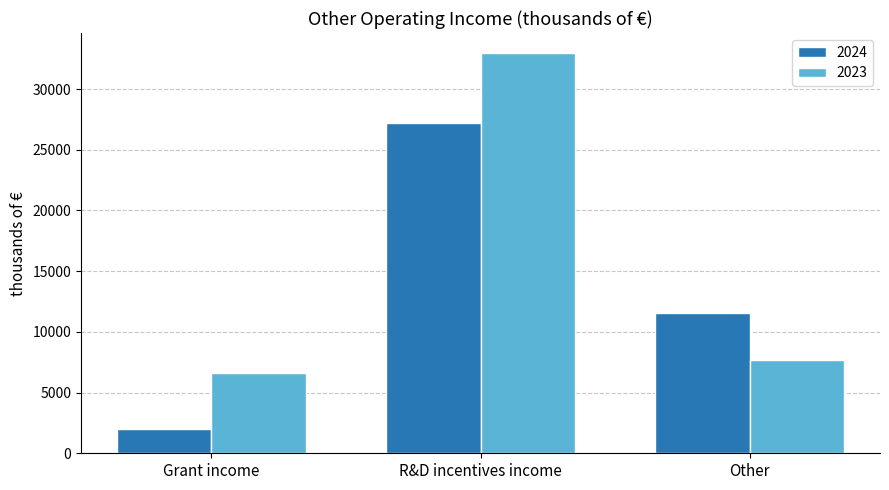

List the labels in order of 2024 value, largest first.

R&D incentives income, Other, Grant income